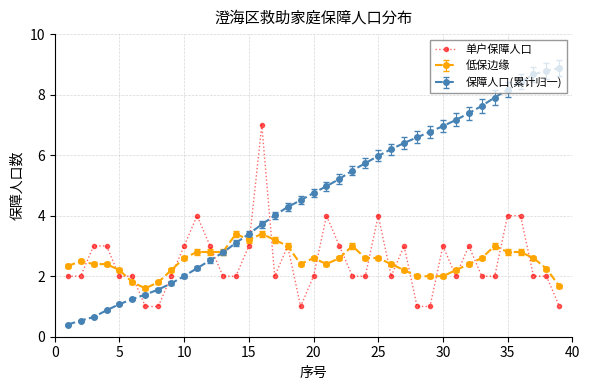

True or false: 单户保障人口 has more than 2 interior local peaks.

True